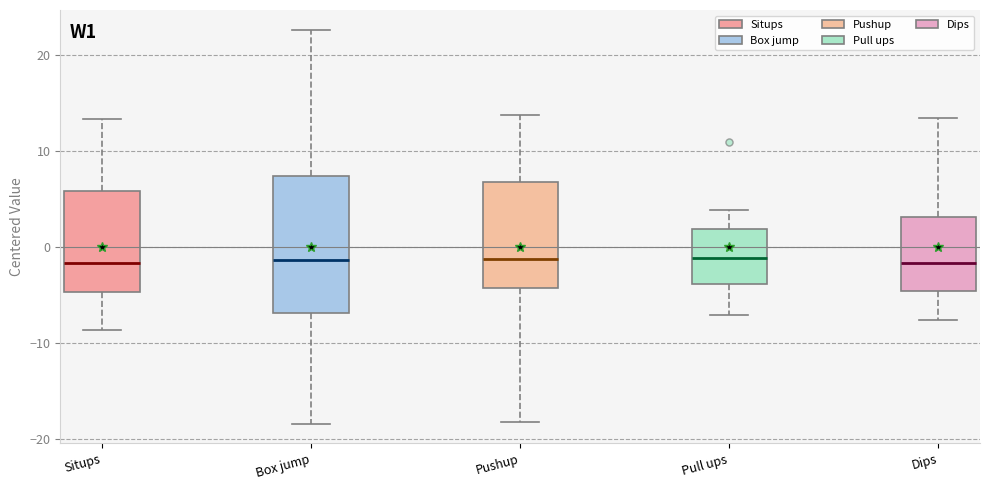

Reading left to right, transcribe this box plot: for each box, give where its median line is, the range the box spans, and where its two whiskers end, as read against the y-axis. The values are not printed on the chart, so give them approximately, as read against the axis.

Situps: median -2, box -5 to 6, whiskers -9 to 13
Box jump: median -1, box -7 to 7, whiskers -18 to 23
Pushup: median -1, box -4 to 7, whiskers -18 to 14
Pull ups: median -1, box -4 to 2, whiskers -7 to 4
Dips: median -2, box -5 to 3, whiskers -8 to 13